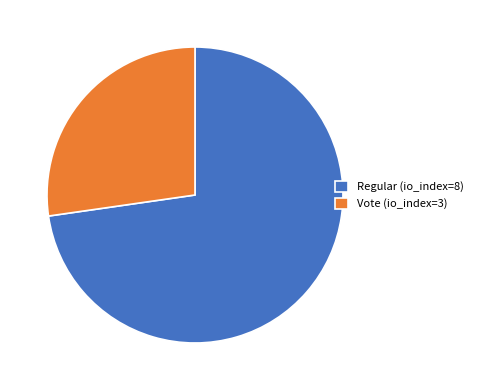

Does Vote (io_index=3) represent more than half of the total?

No